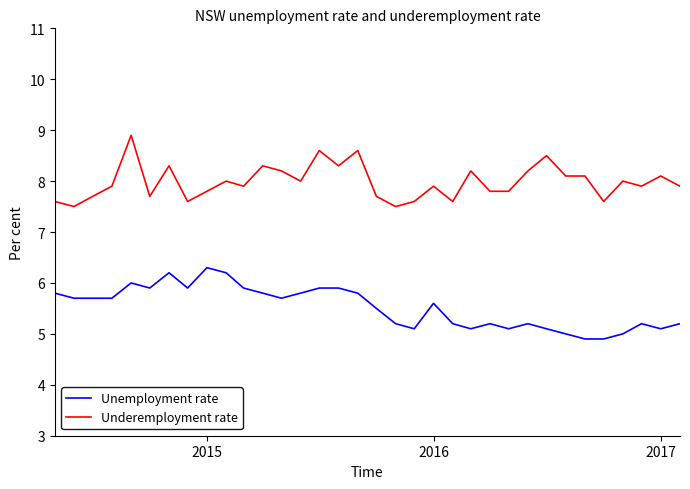

What is the greatest value displayed?

8.9